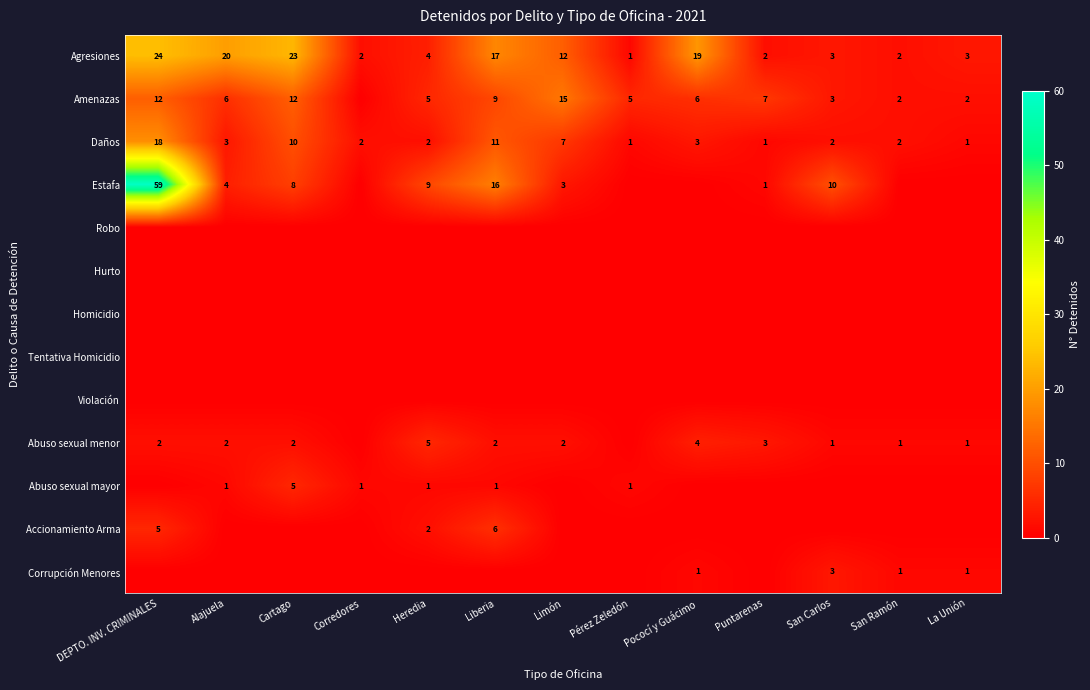

Is it true that Estafa equals 28 at Liberia?

False